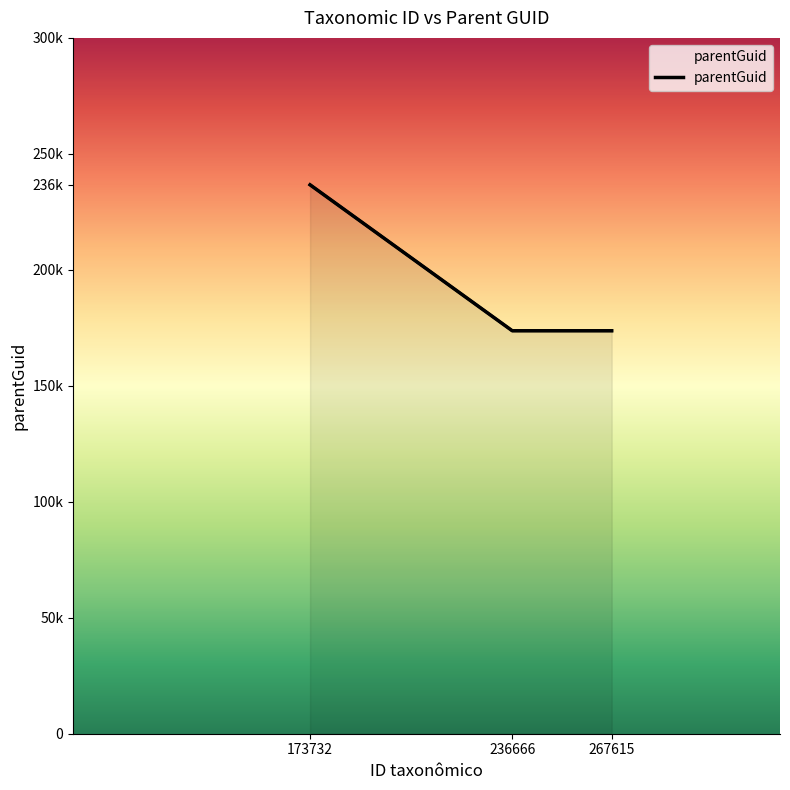

List the labels in order of value, largest first.

173732, 267615, 236666